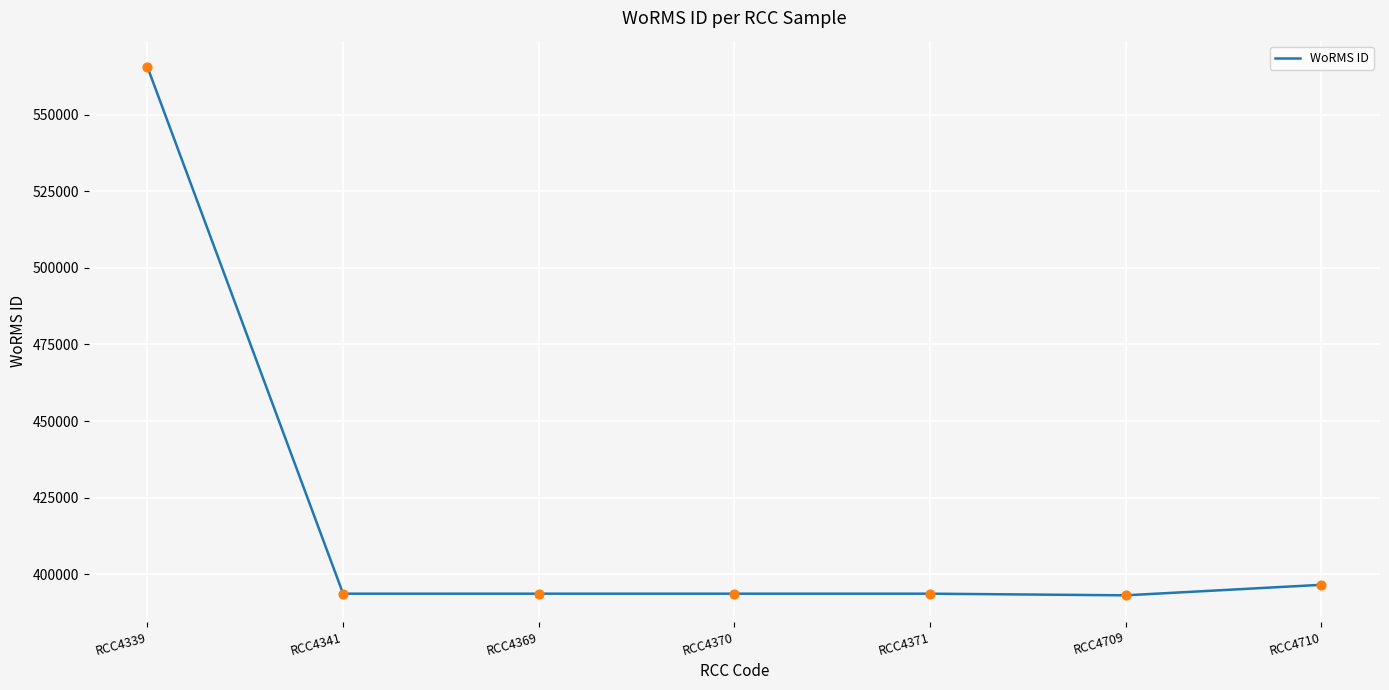

What is the ratio of the value at RCC4339 to the value at RCC4371?

1.4